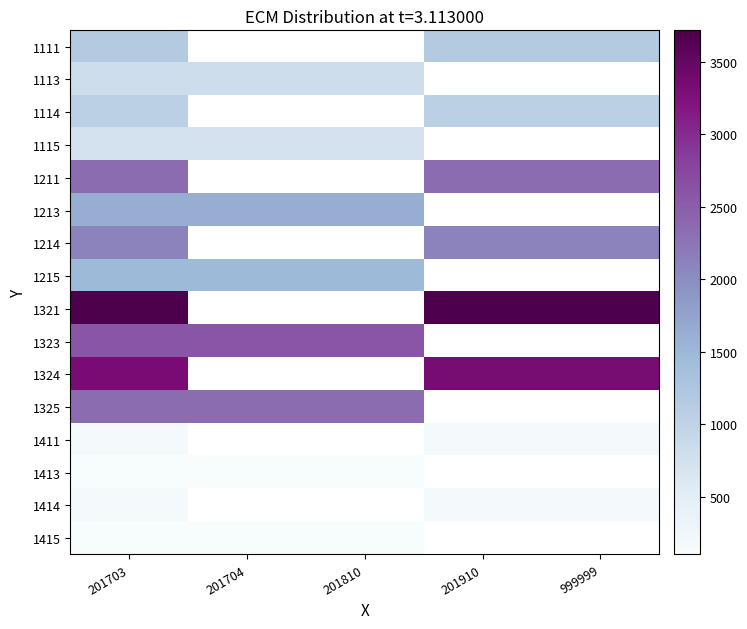

True or false: 1113 has a value of 818.0 at 201810.

True